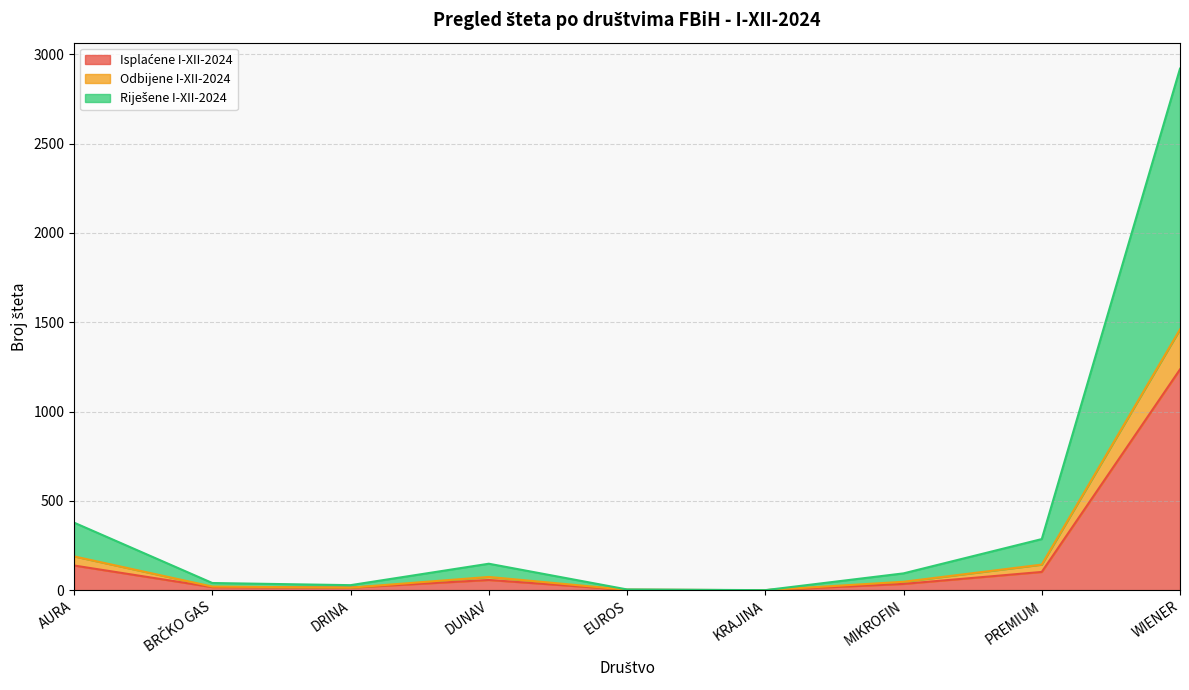

How many lines are shown in the chart?

3